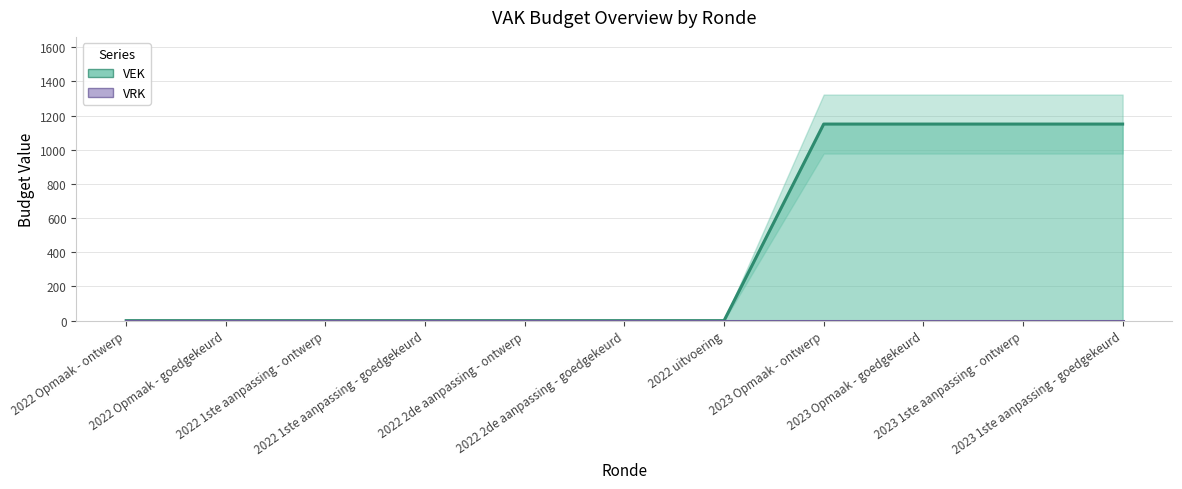

How many values are above zero?

4